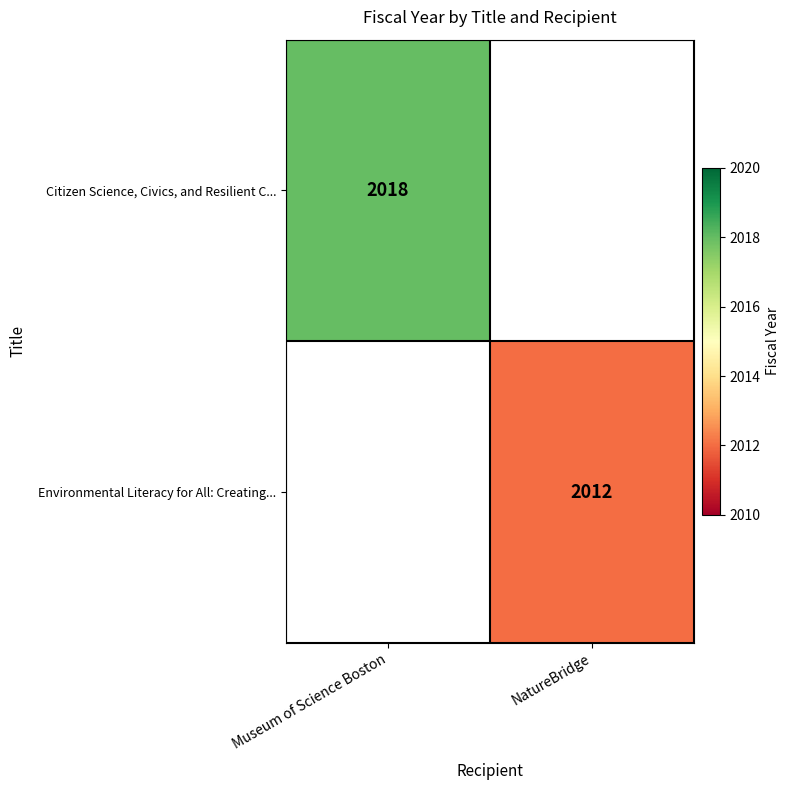

The Environmental Literacy for All: Creating... series shows 2012 at NatureBridge. True or false?

True